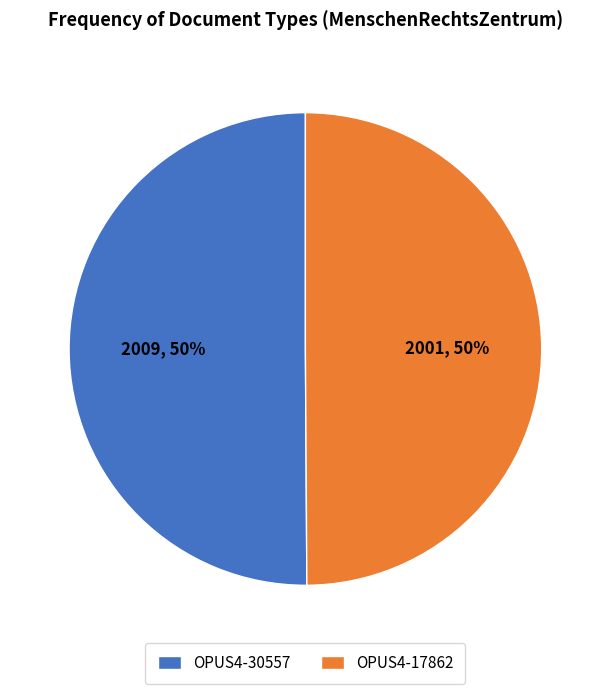

Combined, do OPUS4-17862 and OPUS4-30557 account for over 50%?

Yes